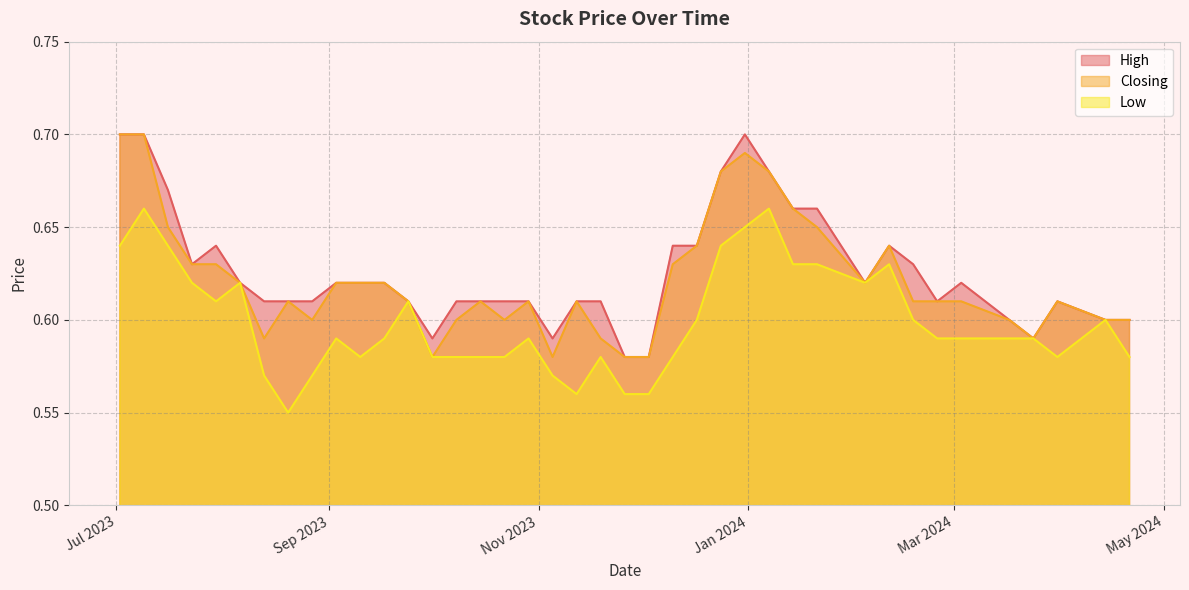

How many lines are shown in the chart?

3